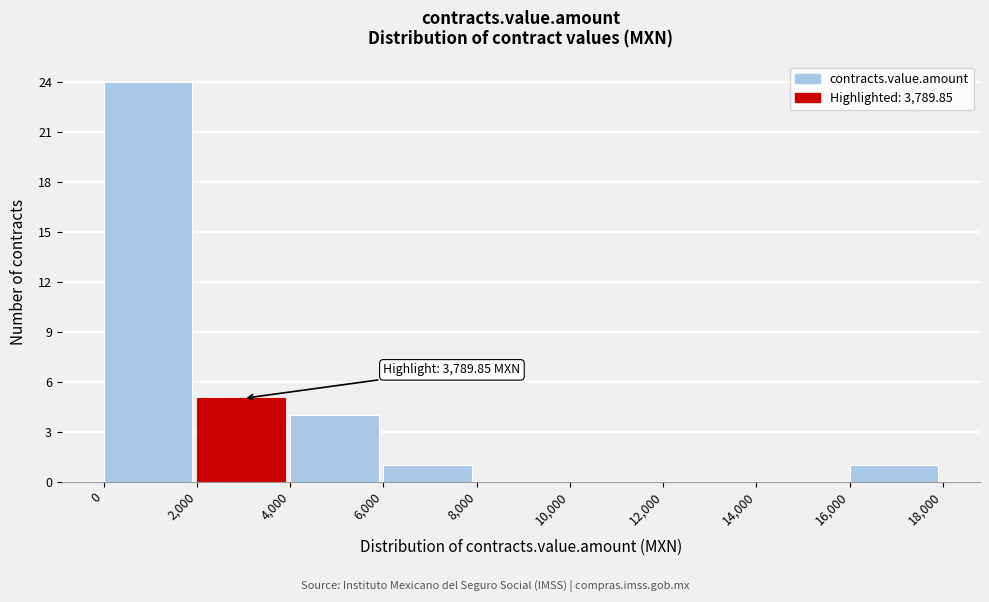

Over which range of the x-axis is the bar tallest?

0 to 2,000